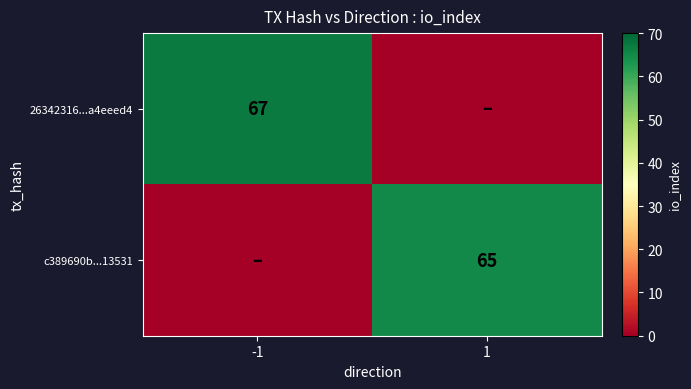

Is the value of 26342316...a4eeed4 at -1 greater than the value of c389690b...13531 at 1?

Yes